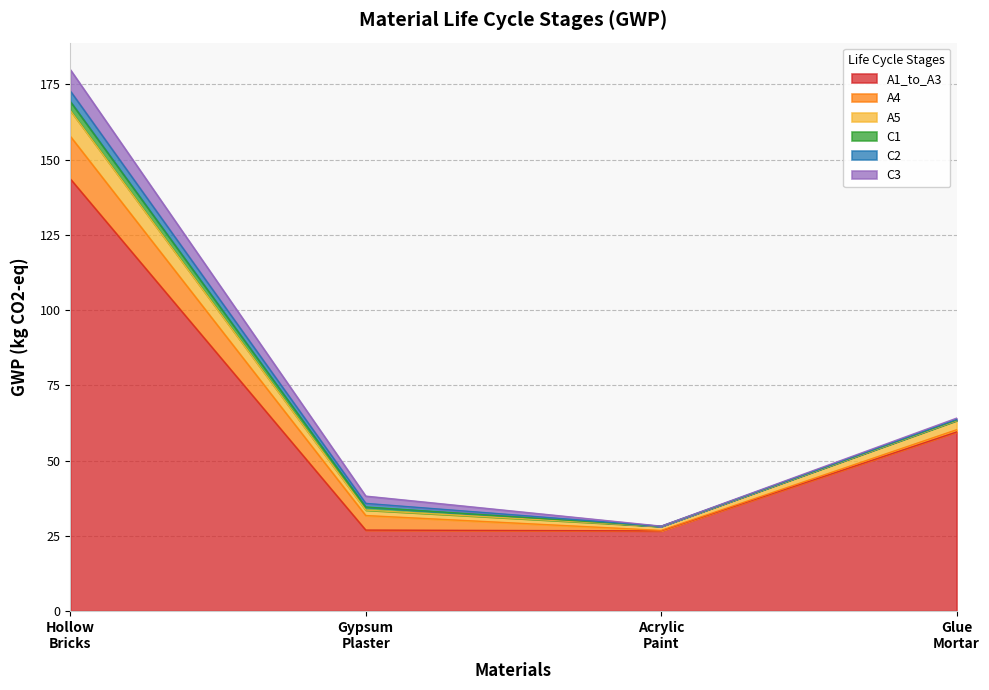

Reading left to right, transcribe all the data shown in this chart.

A1_to_A3: Hollow_Bricks_Cellular_Concrete=143.6	Gypsum_Plaster=26.9	Acrylic_Paint=26.6	Glue_Mortar=59.5
A4: Hollow_Bricks_Cellular_Concrete=14.2	Gypsum_Plaster=4.8	Acrylic_Paint=0.1	Glue_Mortar=0.7
A5: Hollow_Bricks_Cellular_Concrete=8.6	Gypsum_Plaster=1.8	Acrylic_Paint=1.3	Glue_Mortar=3.1
C1: Hollow_Bricks_Cellular_Concrete=3.0	Gypsum_Plaster=1.0	Acrylic_Paint=0.0	Glue_Mortar=0.2
C2: Hollow_Bricks_Cellular_Concrete=3.5	Gypsum_Plaster=1.2	Acrylic_Paint=0.0	Glue_Mortar=0.2
C3: Hollow_Bricks_Cellular_Concrete=7.1	Gypsum_Plaster=2.4	Acrylic_Paint=0.0	Glue_Mortar=0.4